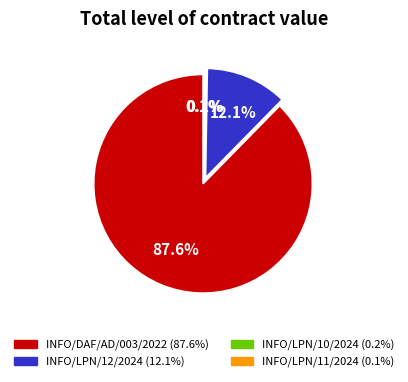

Which has a higher value, INFO/LPN/12/2024 or INFO/DAF/AD/003/2022?

INFO/DAF/AD/003/2022